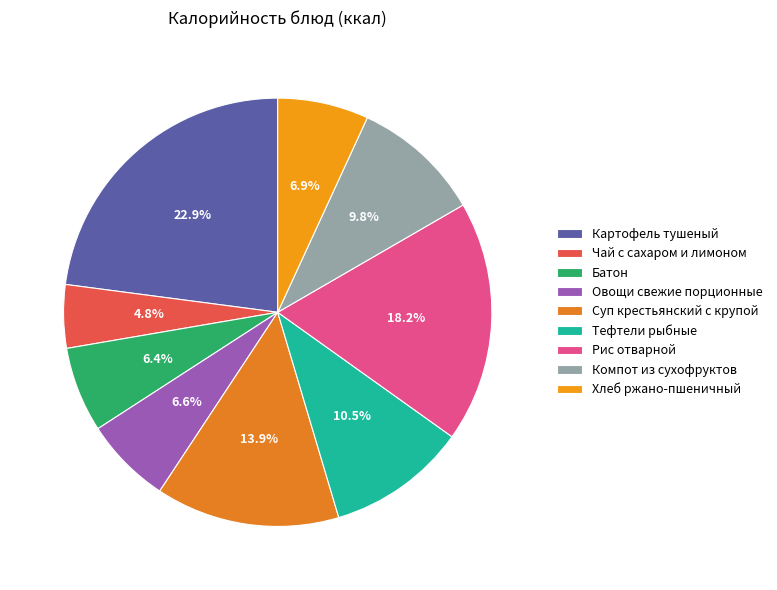

Which slice is the smallest?

Чай с сахаром и лимоном